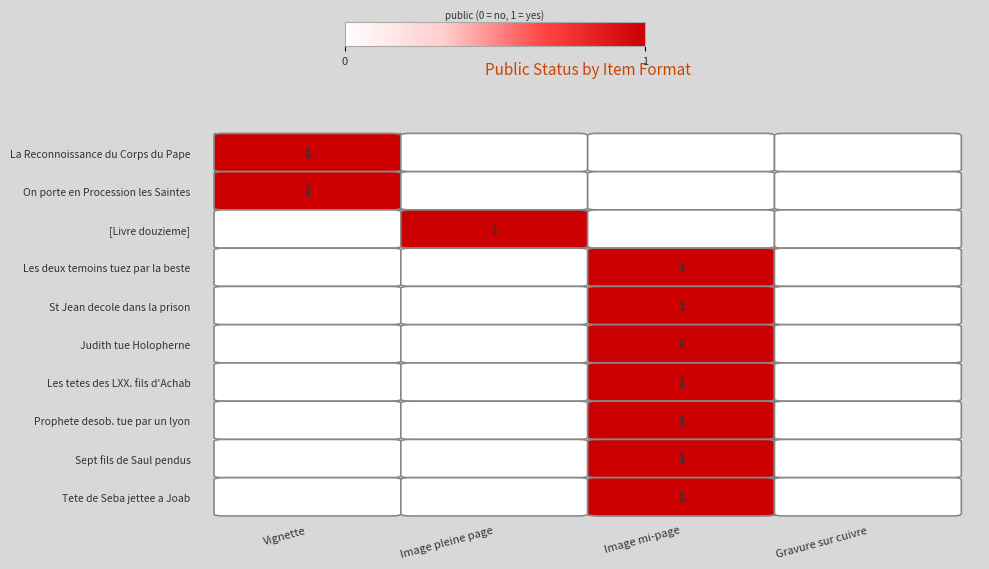

What is the difference between the highest and lowest values at Vignette?

1